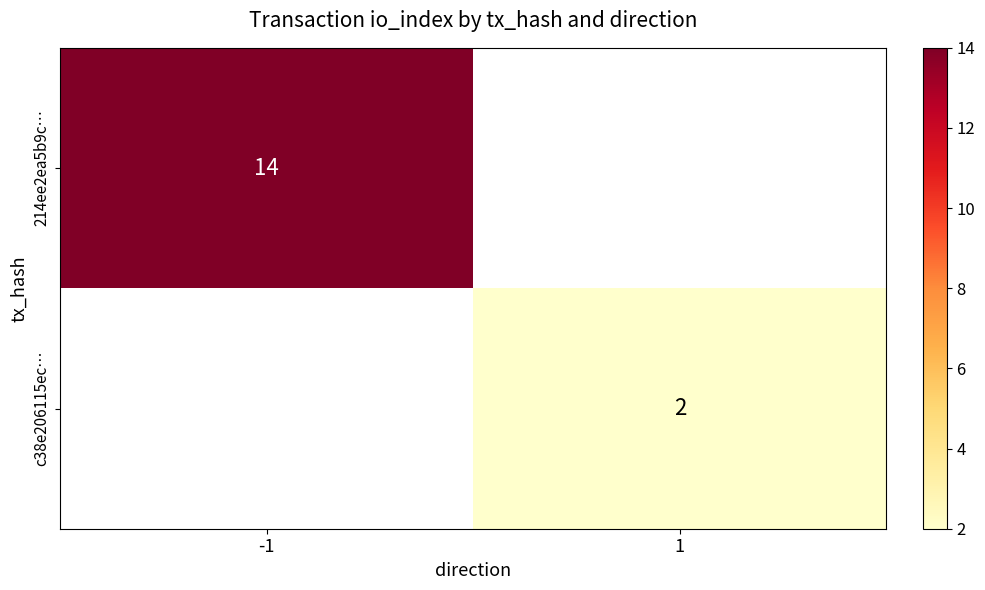

How many series are shown in this chart?

2